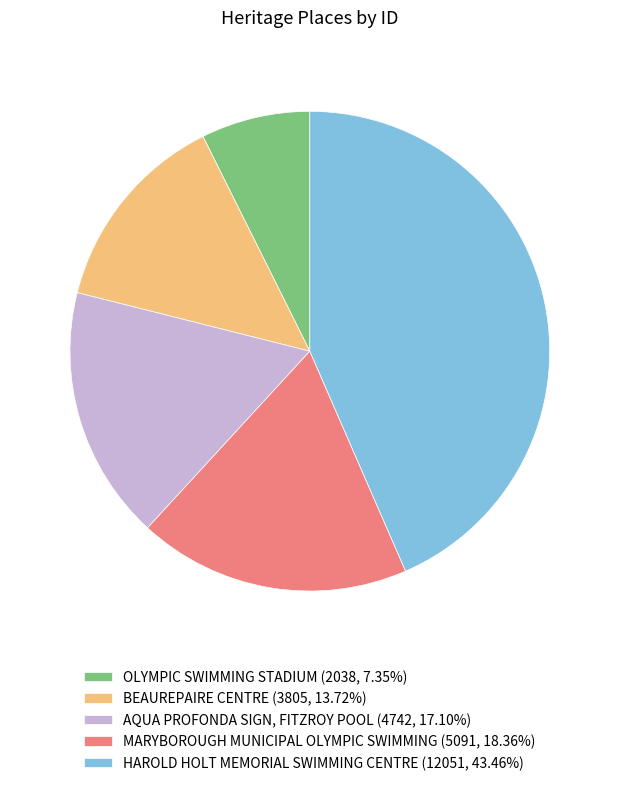

The BEAUREPAIRE CENTRE slice represents 20% of the pie. True or false?

False